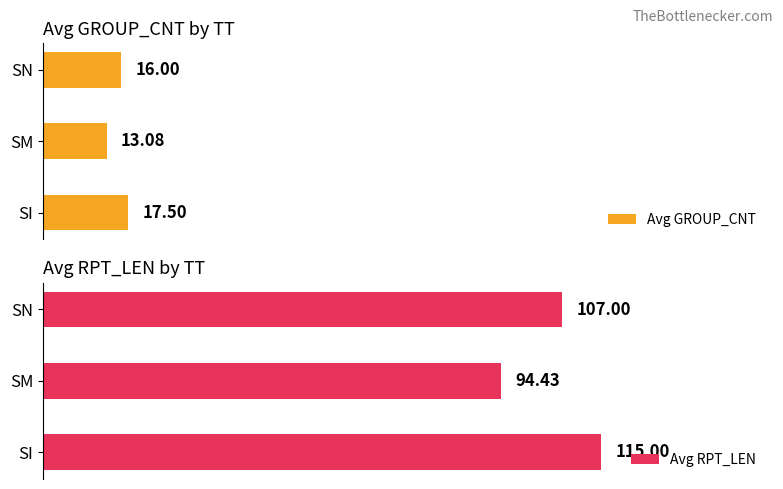

List the labels in order of Avg GROUP_CNT value, largest first.

SI, SN, SM